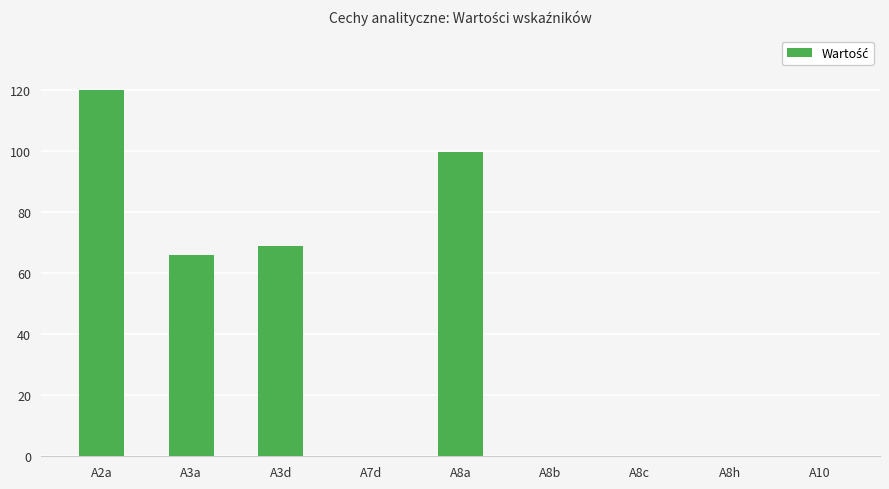

True or false: the data shows 0.0 at A10.

True